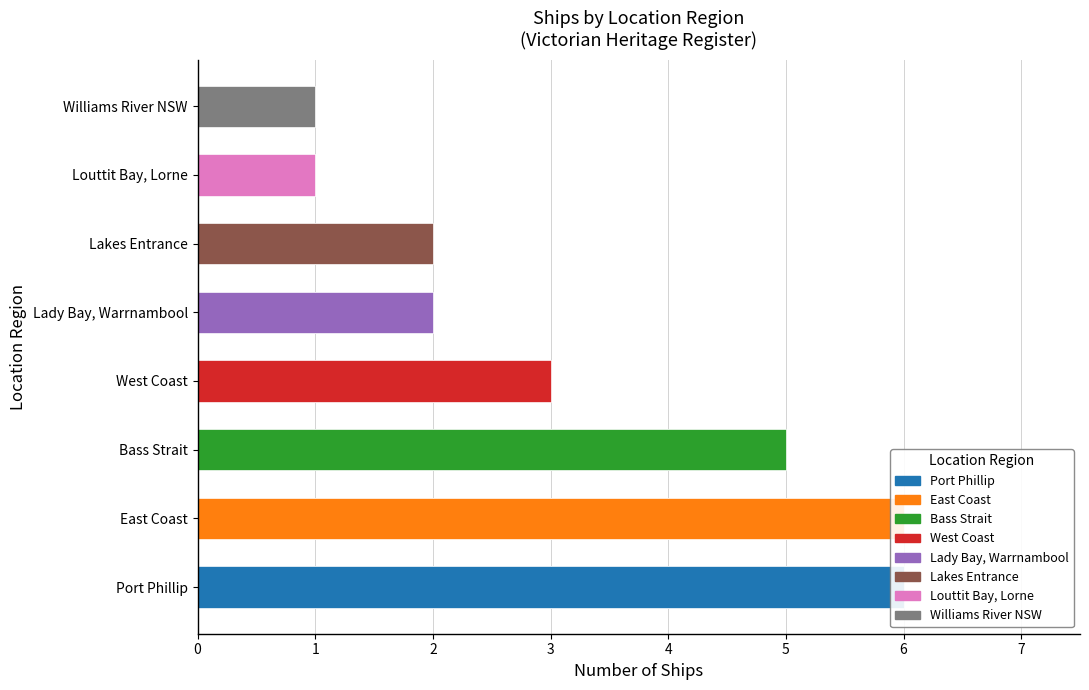

Between Bass Strait and West Coast, which is larger?

Bass Strait